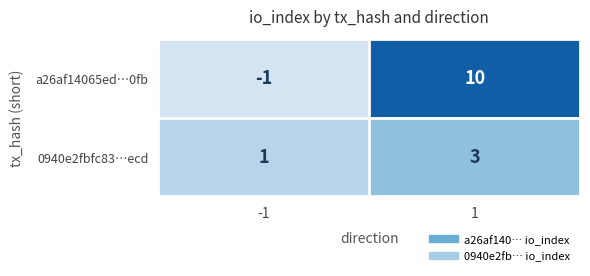

The value of a26af14065ed…0fb at -1 is 0. True or false?

False